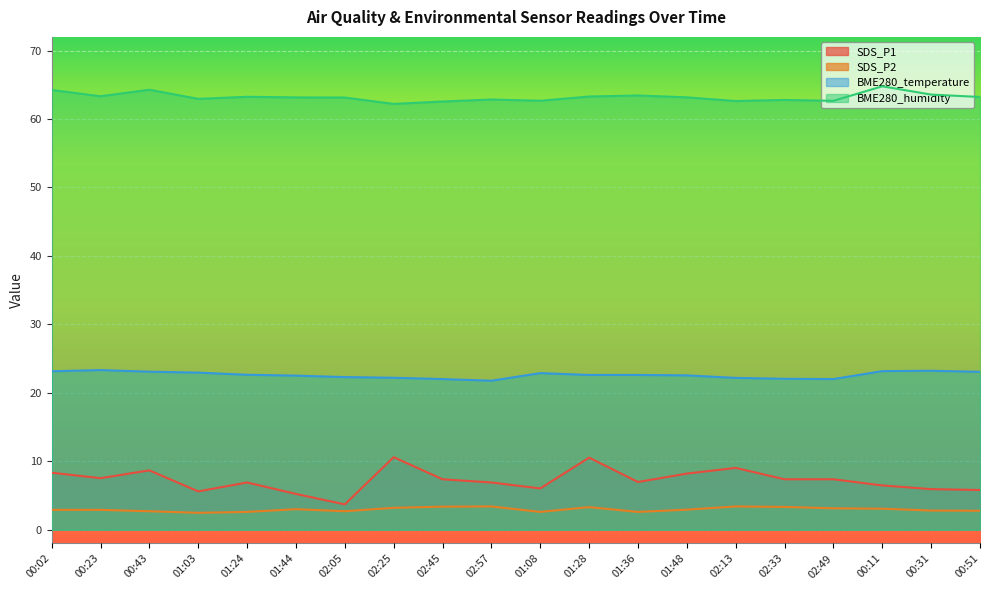

Is it true that BME280_temperature equals 33.6 at 00:31?

False